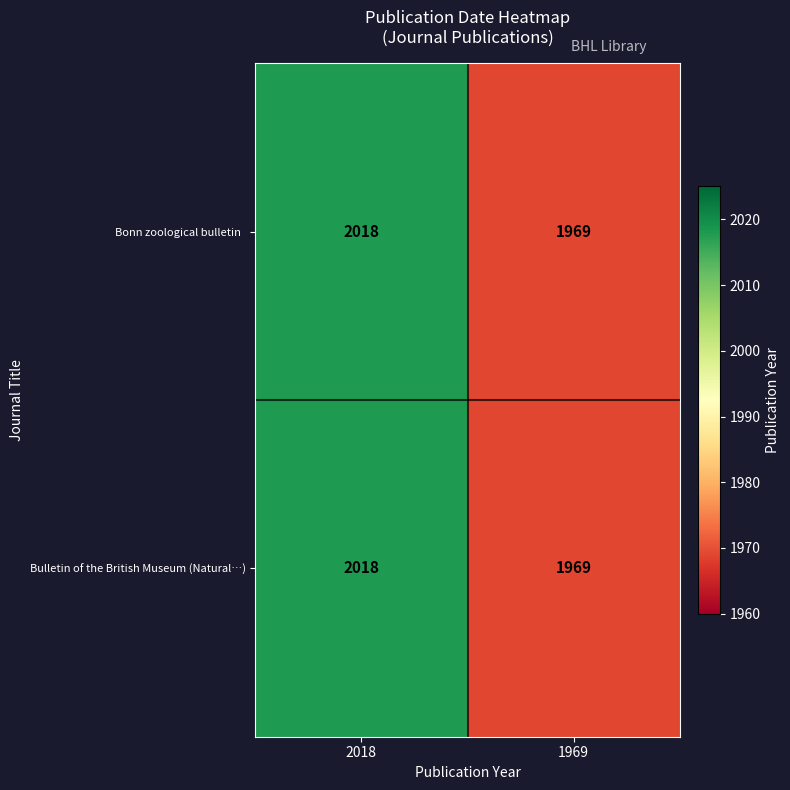

At how many categories does at least one series exceed 1984?

1